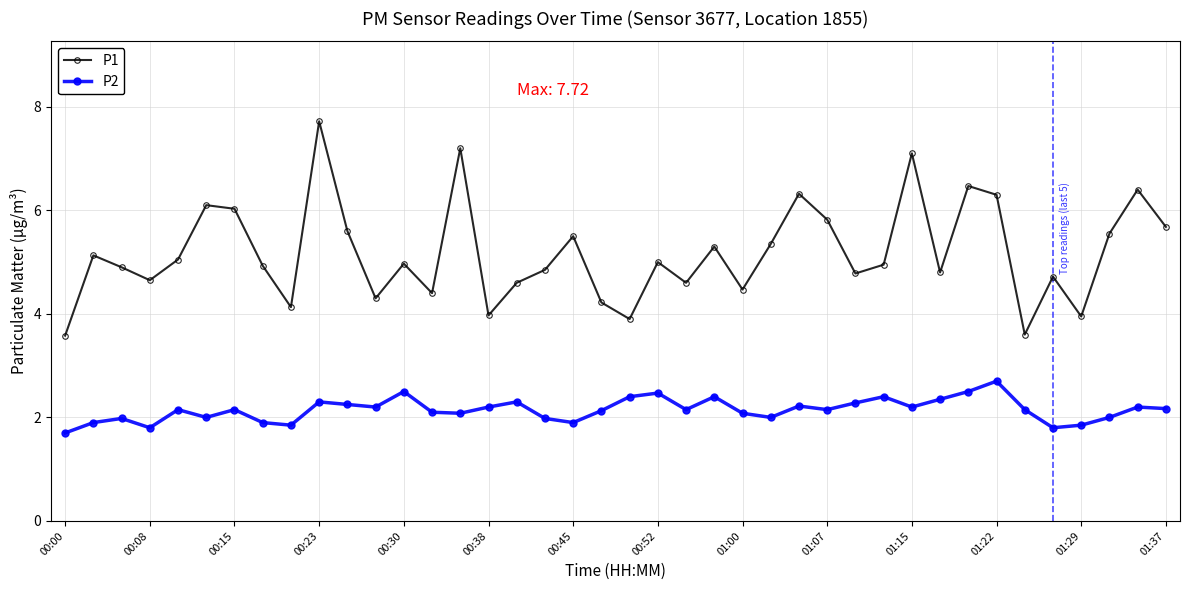

In P1, how many points are lower than both neighbors (excluding endpoints)?

12